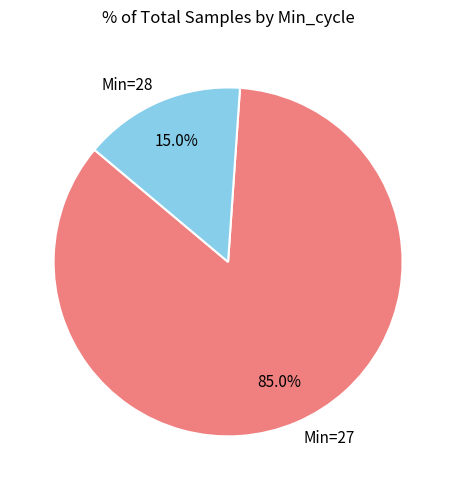

Is there any slice that represents more than half of the pie?

Yes